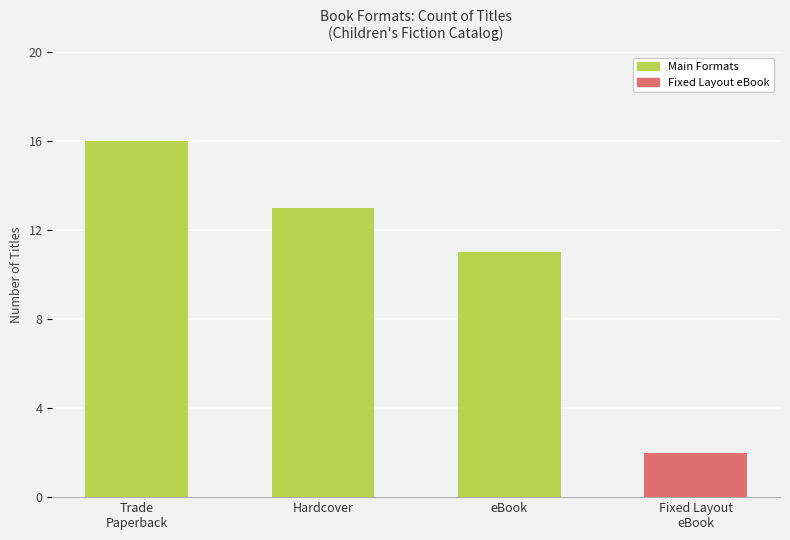

At eBook, list the series in order from smallest to largest.

Fixed Layout eBook, Main Formats